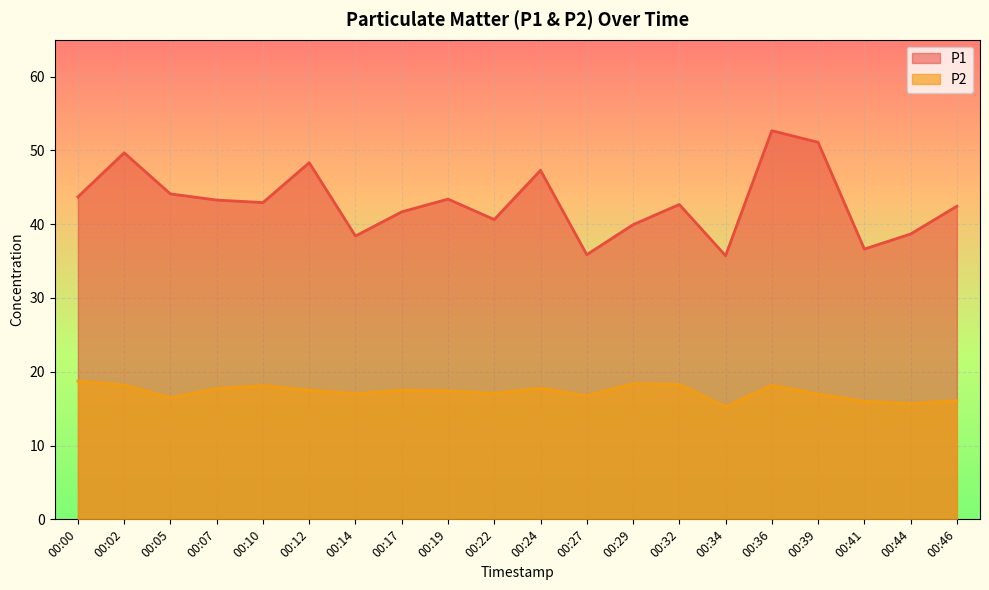

At which category does P2 reach its first local valley?

00:05